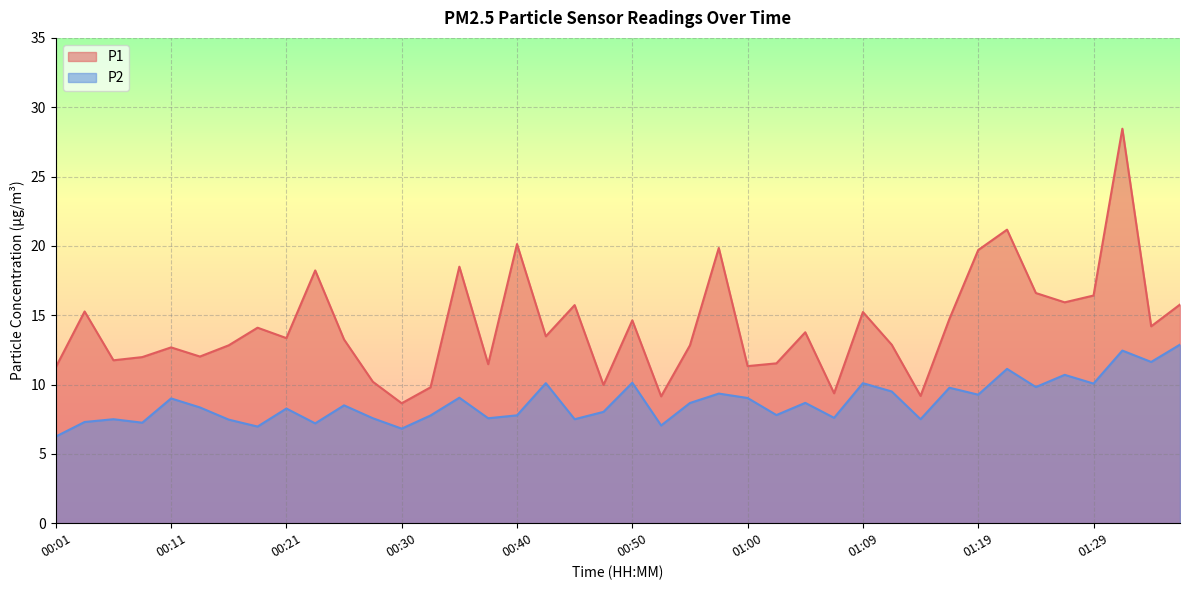

Reading left to right, list all the values displayed in this chart.

P1: 11.2	15.3	11.8	12.0	12.7	12.0	12.8	14.1	13.3	18.2	13.2	10.2	8.7	9.8	18.5	11.5	20.1	13.5	15.7	10.0	14.6	9.2	12.8	19.9	11.3	11.5	13.8	9.4	15.2	12.9	9.2	14.7	19.7	21.2	16.6	15.9	16.4	28.4	14.2	15.8
P2: 6.2	7.3	7.5	7.2	9.0	8.3	7.5	7.0	8.3	7.2	8.5	7.6	6.8	7.8	9.1	7.6	7.8	10.1	7.5	8.0	10.1	7.0	8.7	9.3	9.0	7.8	8.7	7.6	10.1	9.5	7.5	9.8	9.3	11.1	9.8	10.7	10.1	12.4	11.6	12.9